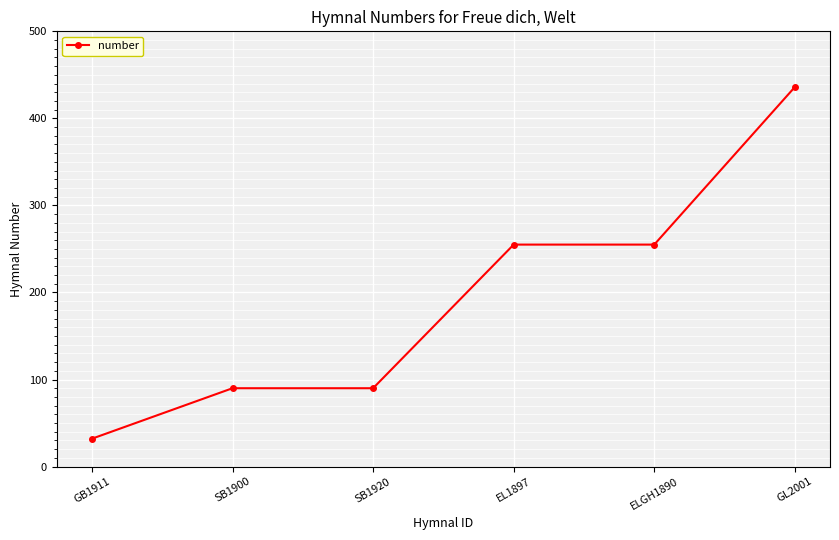

The chart shows a value of 90 at SB1920. True or false?

True